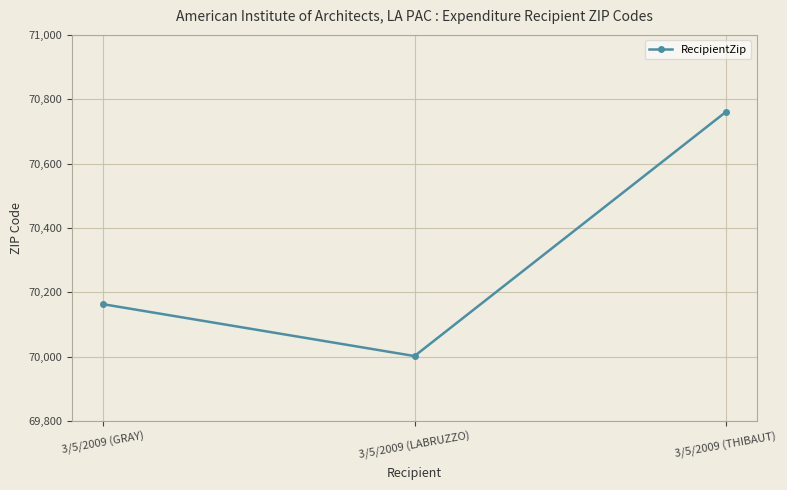

What is the difference between the second highest and minimum values?

161